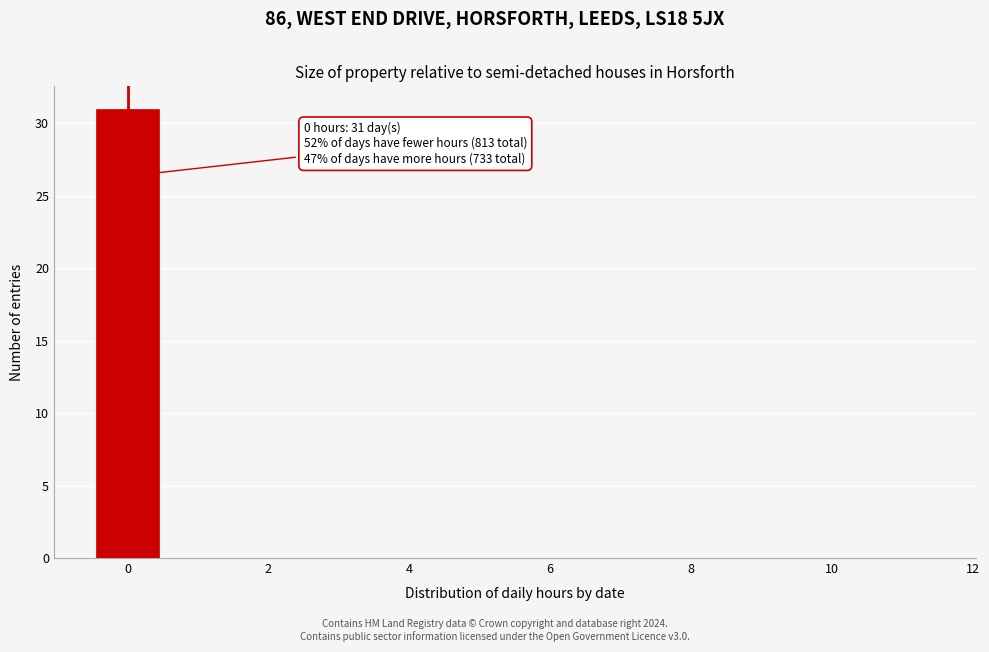

Over which range of the x-axis is the bar tallest?

-0.5 to 0.5